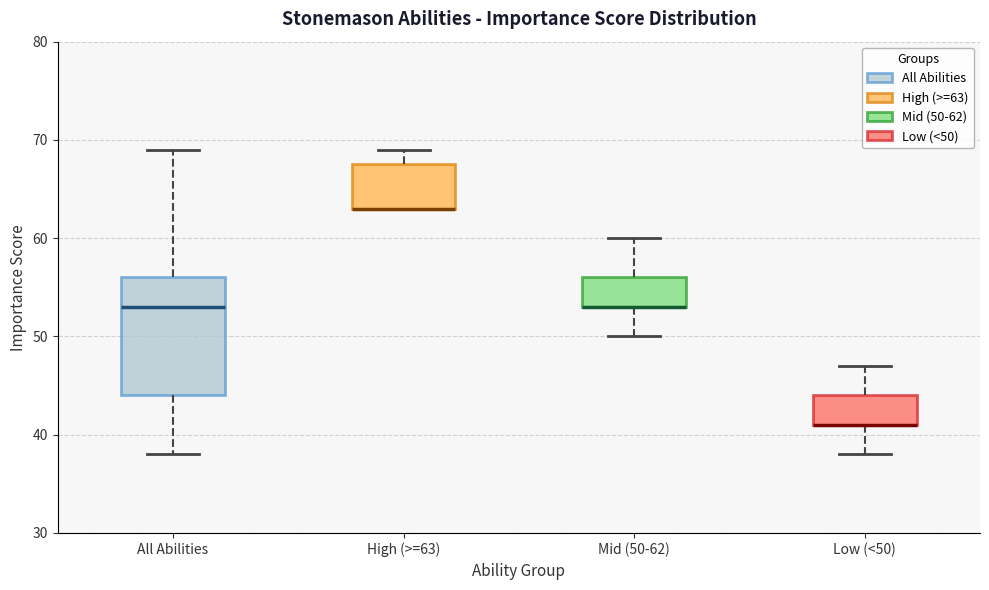

Reading left to right, transcribe this box plot: for each box, give where its median line is, the range the box spans, and where its two whiskers end, as read against the y-axis. The values are not printed on the chart, so give them approximately, as read against the axis.

All Abilities: median 53, box 44 to 56, whiskers 38 to 69
High (>=63): median 63 (drawn on the box's lower edge), box 63 to 68, whiskers 63 to 69
Mid (50-62): median 53 (drawn on the box's lower edge), box 53 to 56, whiskers 50 to 60
Low (<50): median 41 (drawn on the box's lower edge), box 41 to 44, whiskers 38 to 47